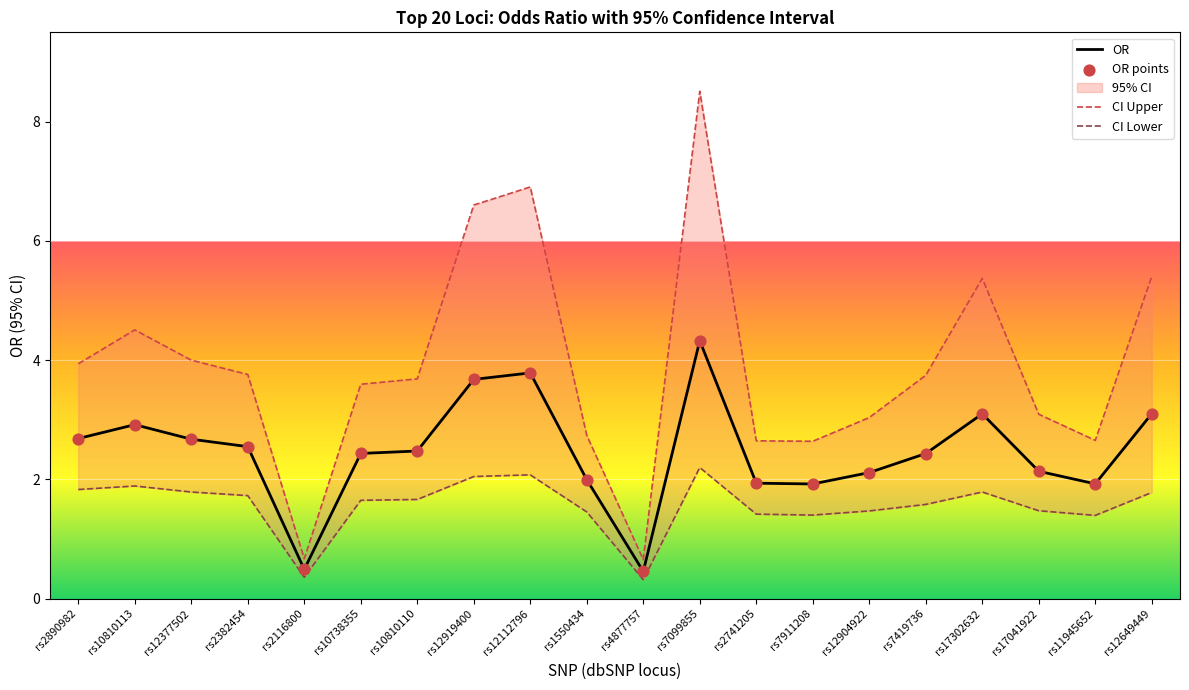

At how many categories does at least one series exceed 5?

5